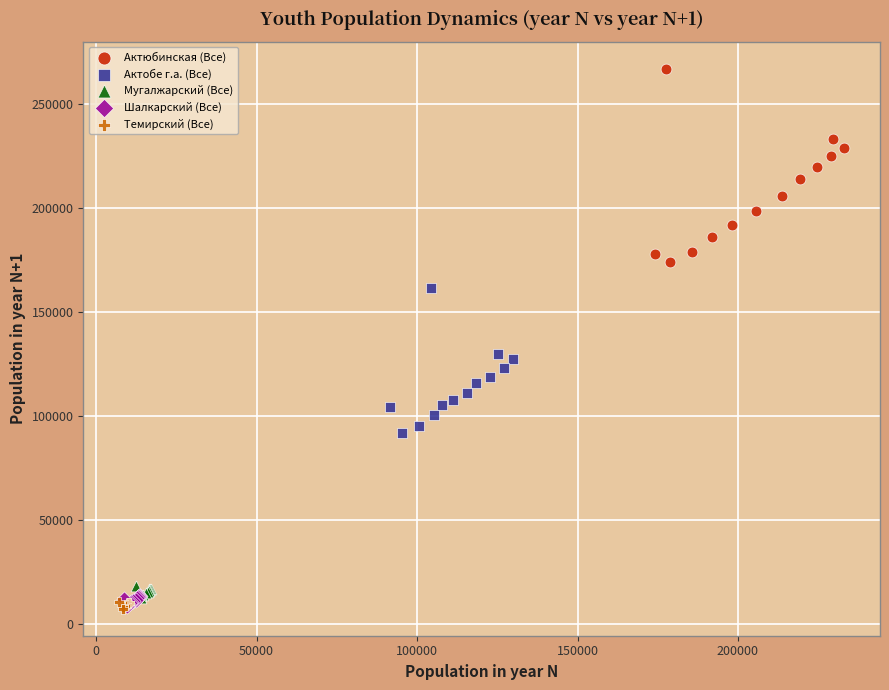

Which series contains the highest Y value?

Актюбинская (Все)